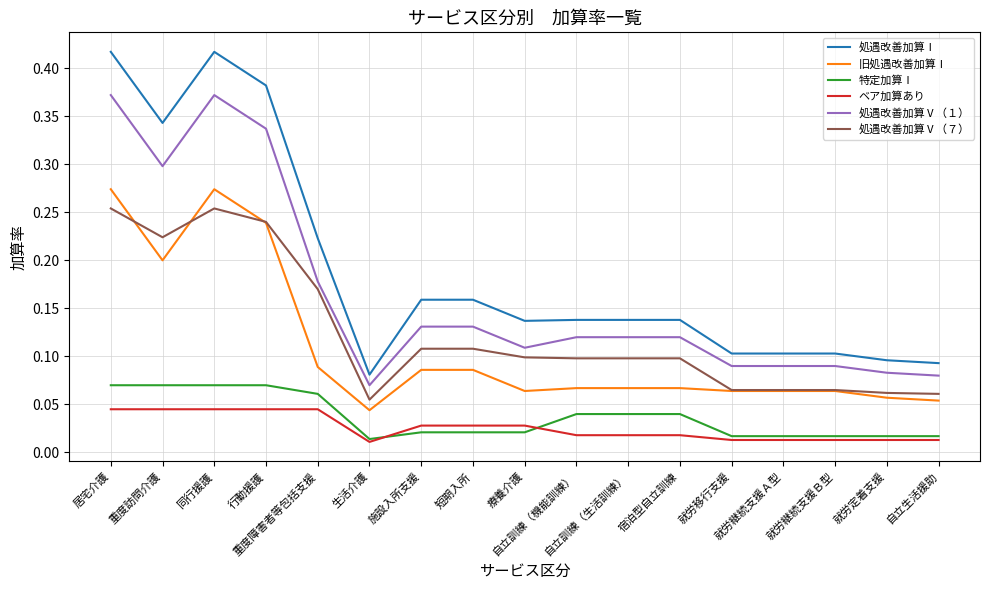

Rank the series by their maximum value, from highest to lowest.

処遇改善加算Ⅰ, 処遇改善加算Ⅴ（１）, 旧処遇改善加算Ⅰ, 処遇改善加算Ⅴ（７）, 特定加算Ⅰ, ベア加算あり